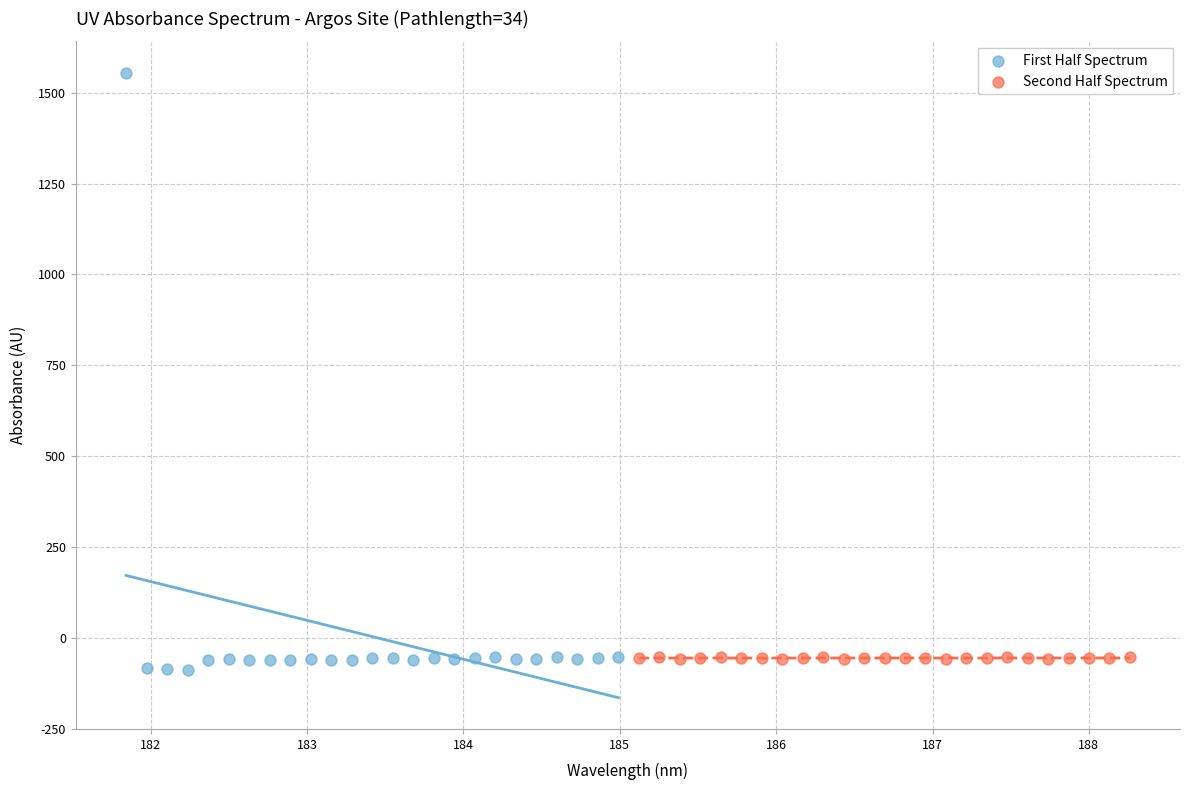

Which series contains the highest Y value?

First Half Spectrum